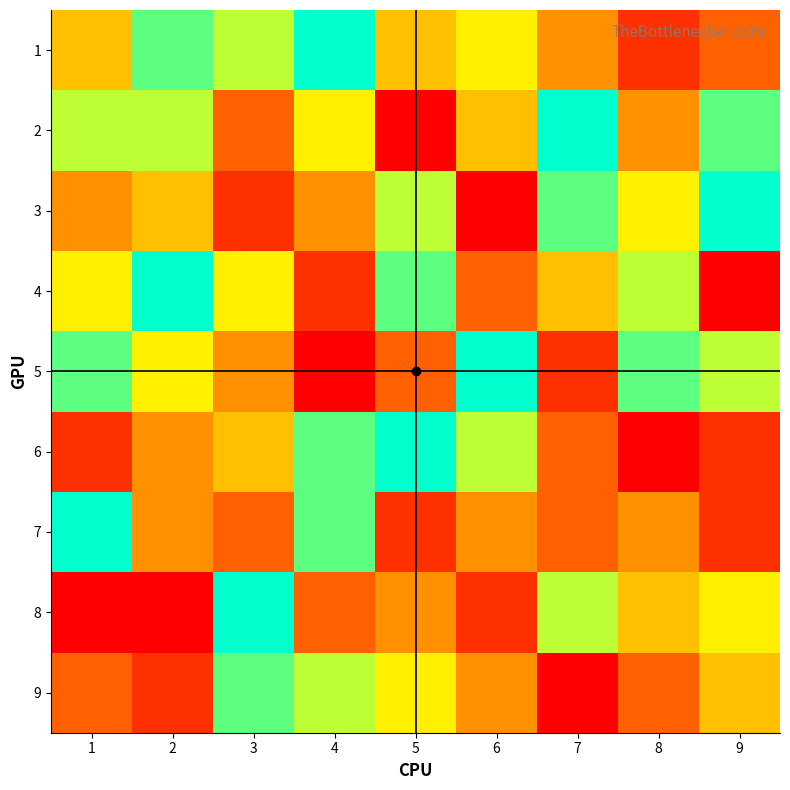

At 3, list the series in order from largest to smallest.

8, 9, 1, 4, 6, 5, 2, 7, 3